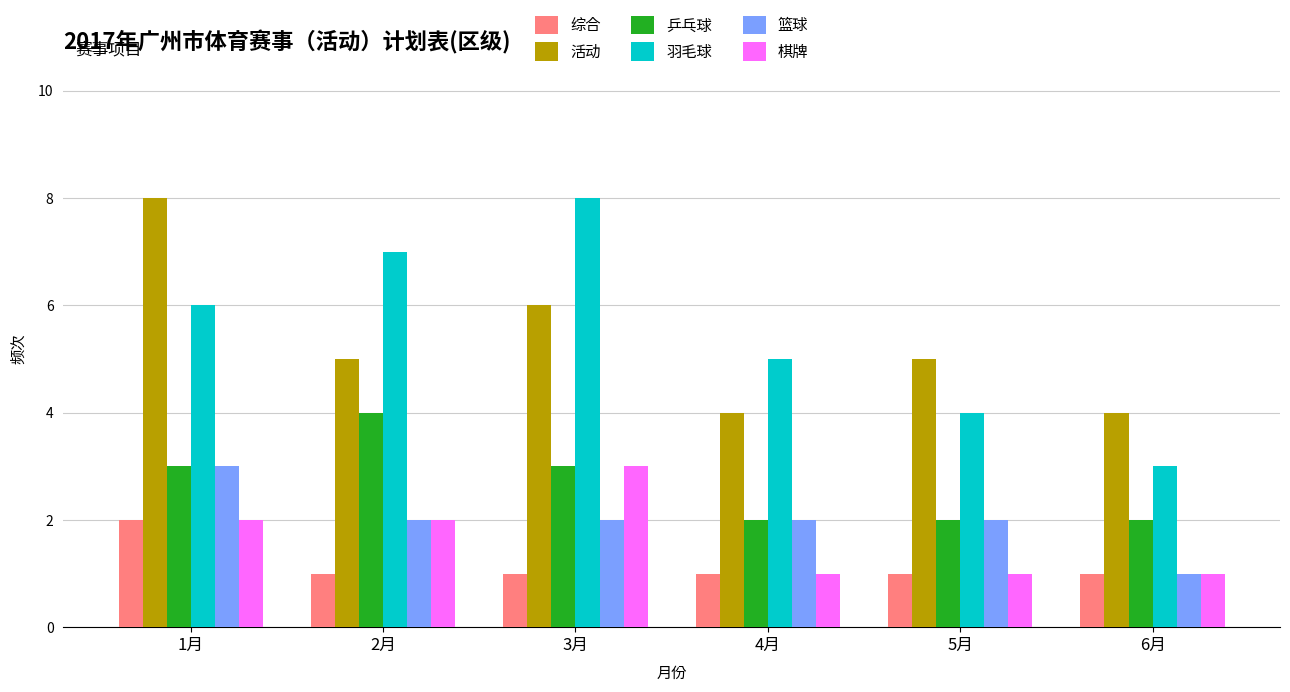

Which series has the largest total across all categories?

羽毛球